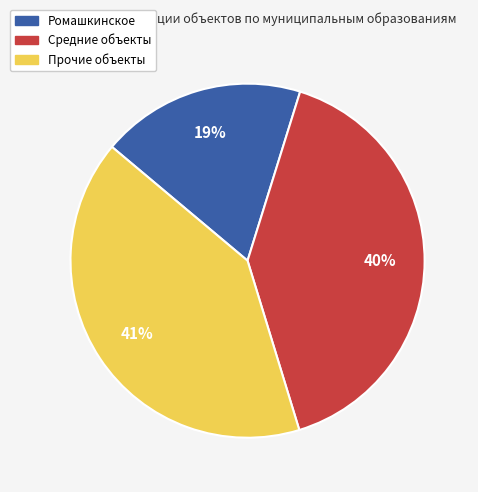

Does any single category account for the majority?

No